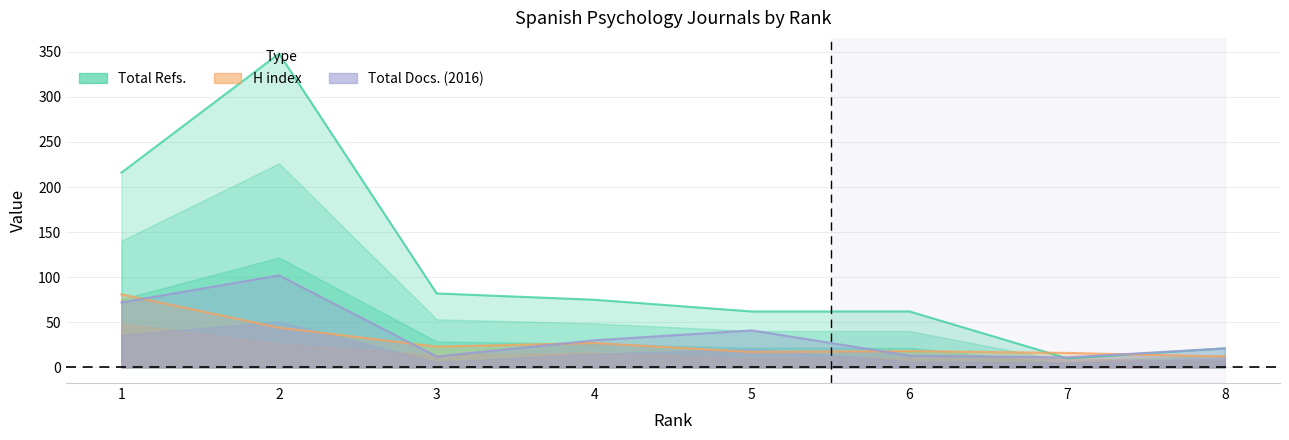

What is the difference between the highest and lowest values at 5?

45